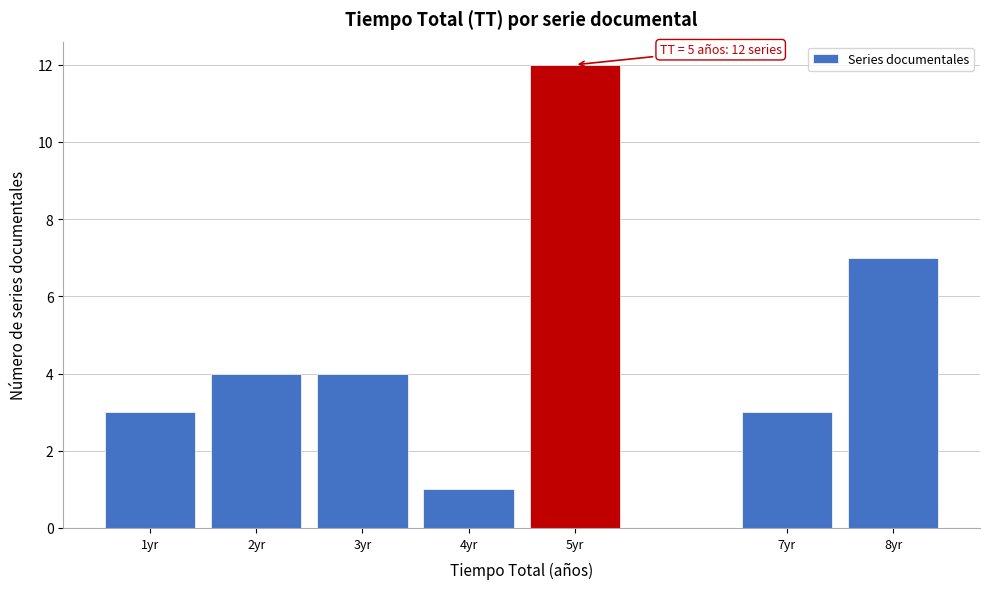

Over which range of the x-axis is the bar tallest?

4.5 to 5.5